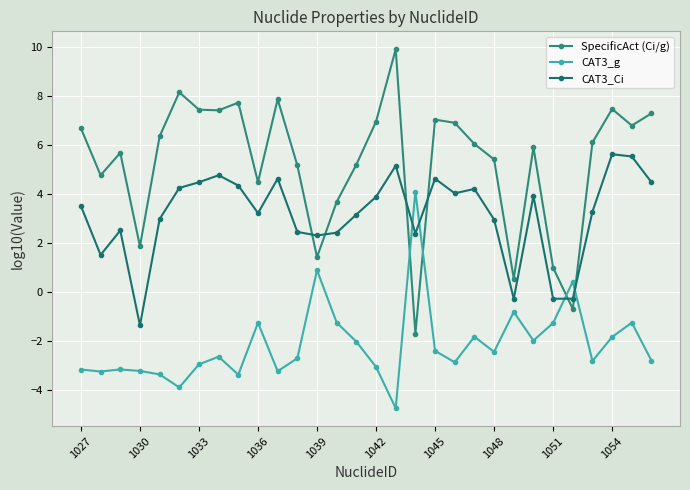

What is the sum of all CAT3_Ci values?

94.3